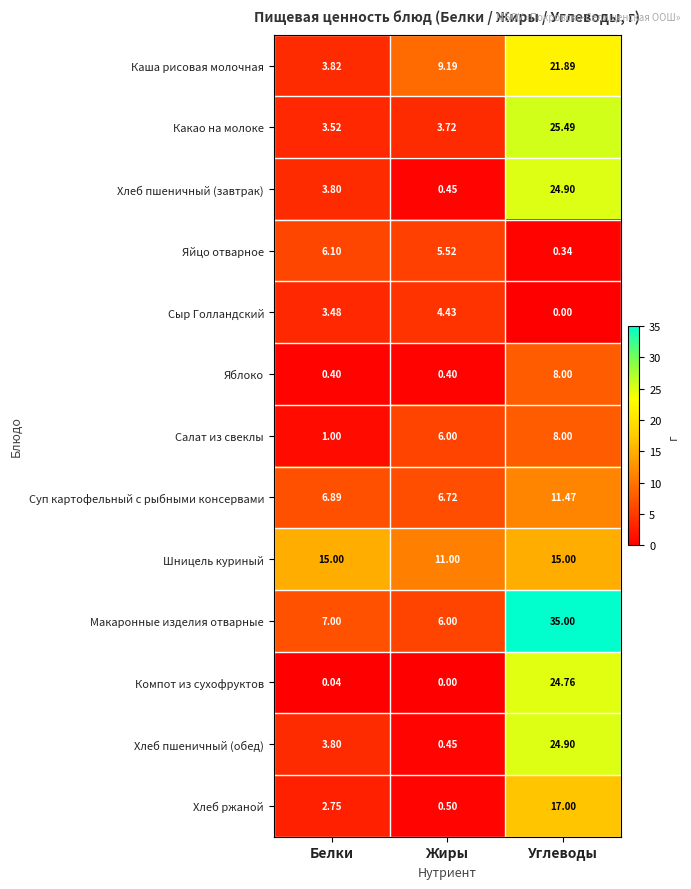

What is the spread (max minus min) of values at Жиры?

11.0